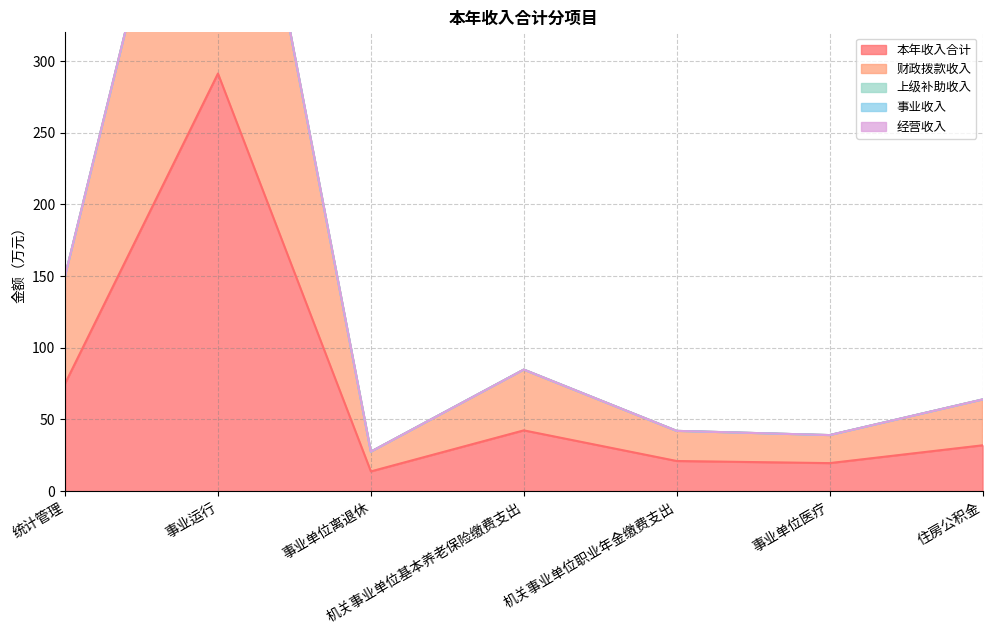

Count the number of data series in this chart.

5